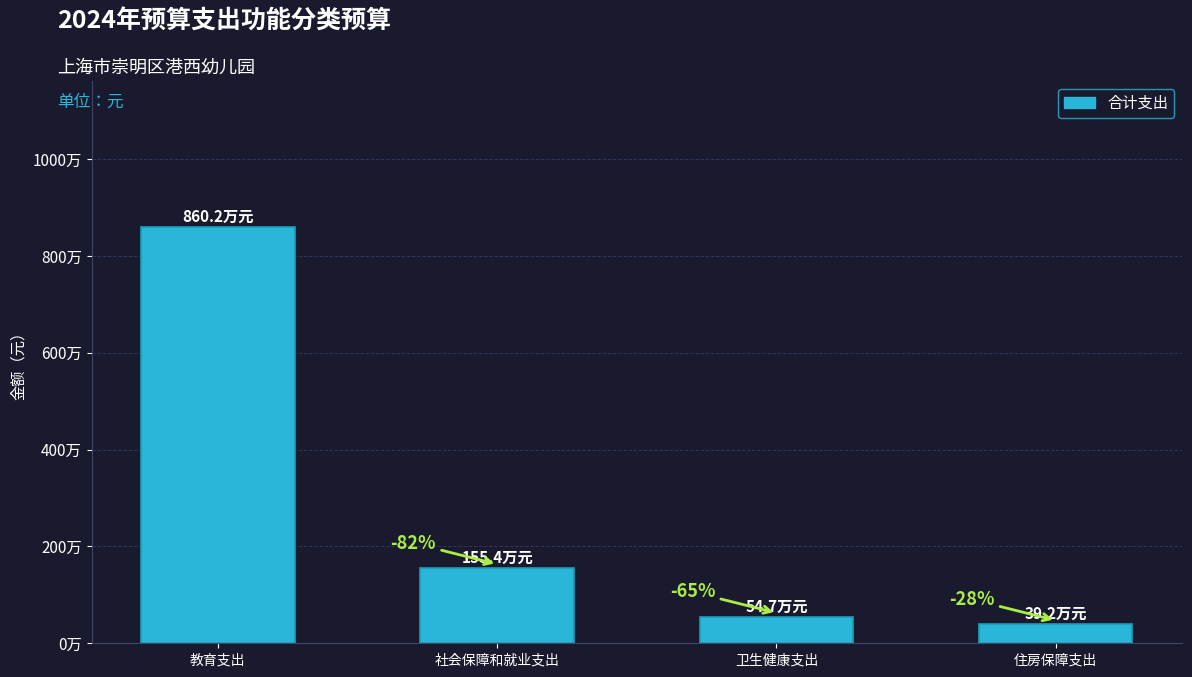

Rank the categories by value from highest to lowest.

教育支出, 社会保障和就业支出, 卫生健康支出, 住房保障支出